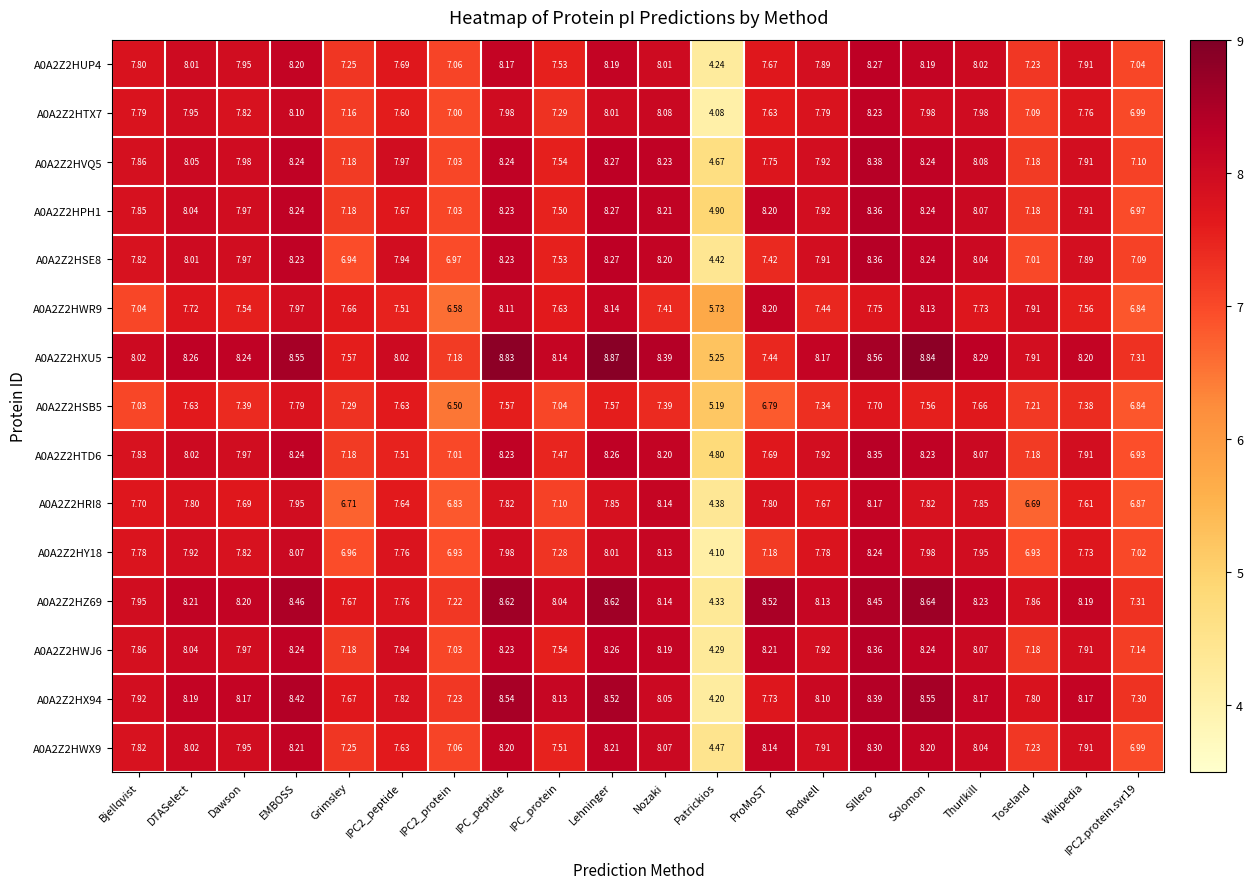

At which category does the chart reach its peak across all series?

Lehninger